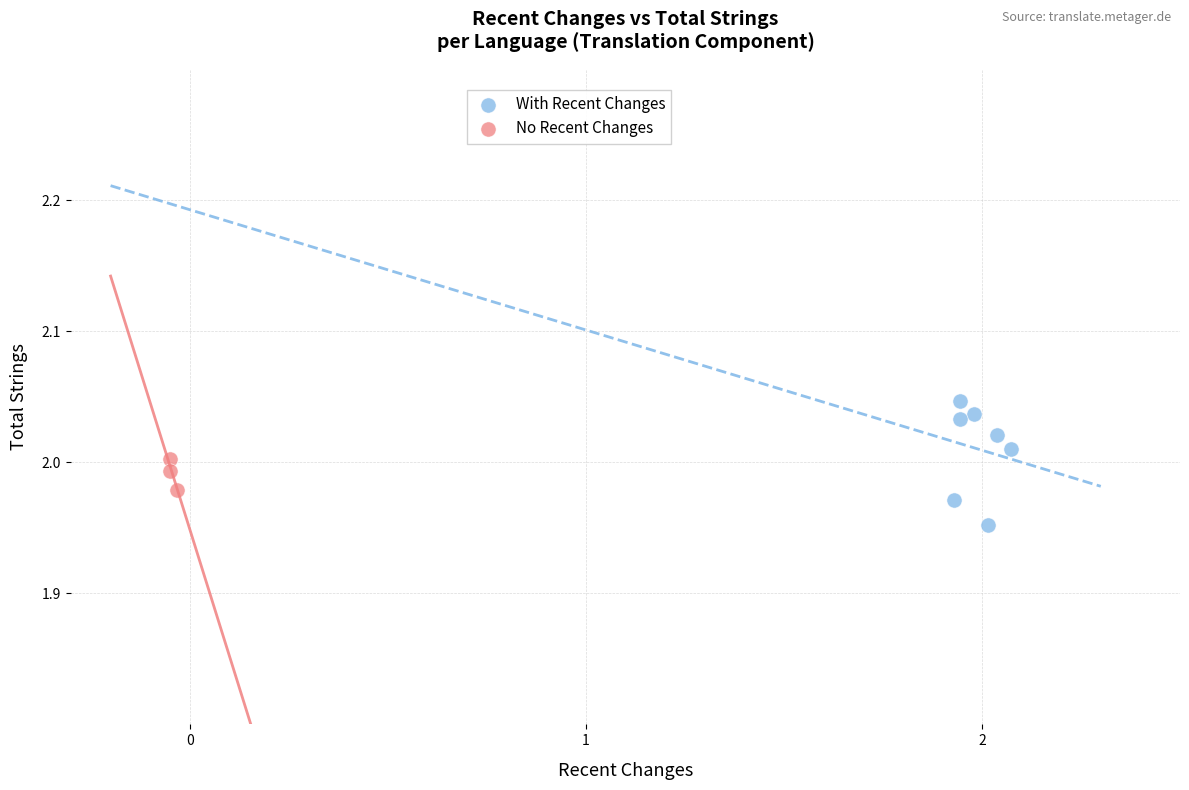

Which series has the largest Y range (max minus min)?

With Recent Changes